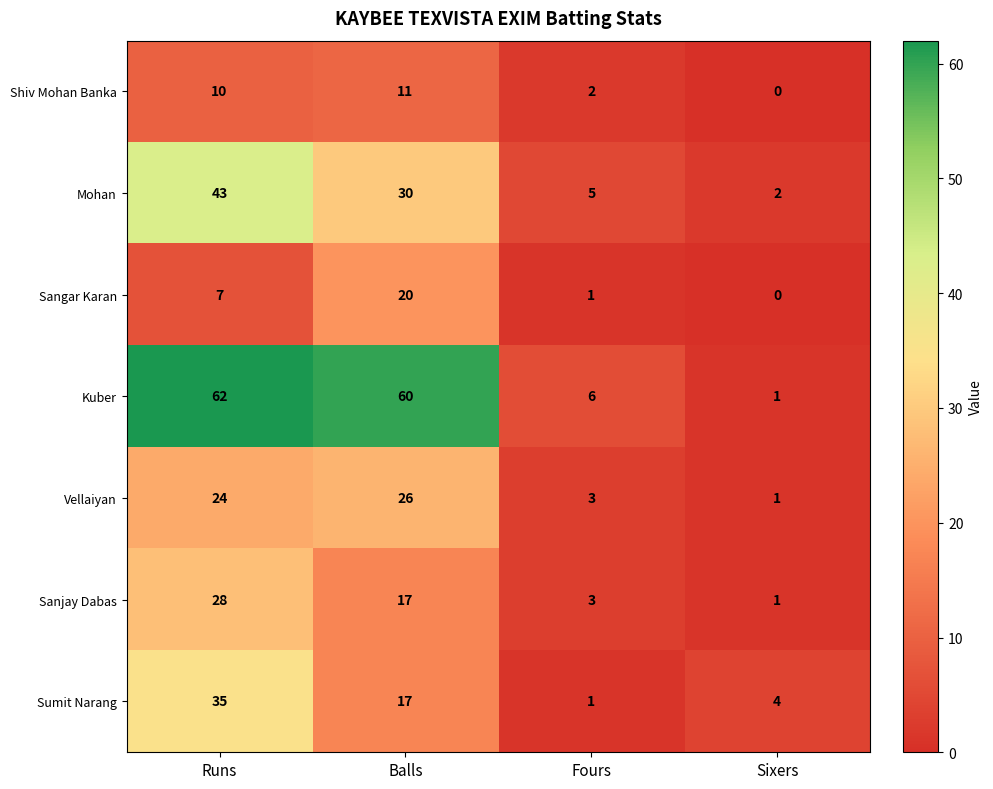

Count the number of data series in this chart.

7